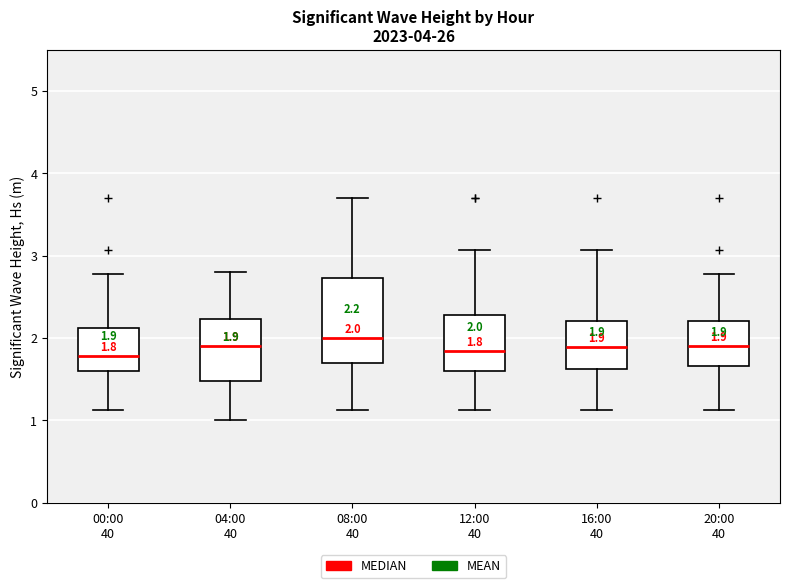

Comparing the boxes themselves (not the whiskers), which one is the tallest?

08:00 40